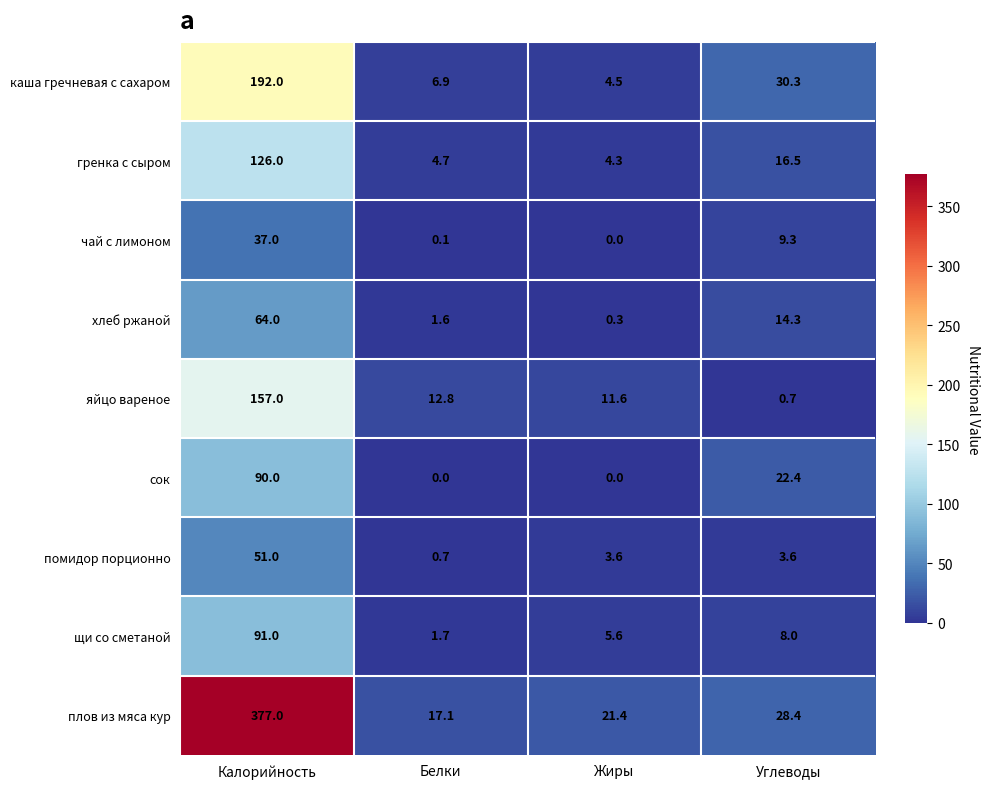

Is the value of каша гречневая с сахаром at Жиры greater than the value of плов из мяса кур at Белки?

No